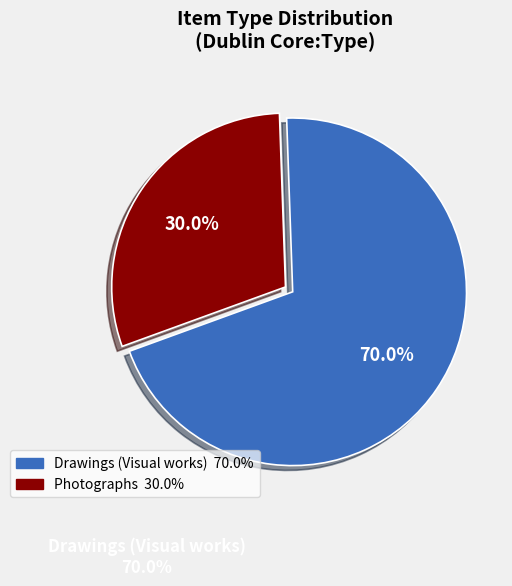

To the nearest percent, what is the difference between the largest and smallest slice percentages?

40%